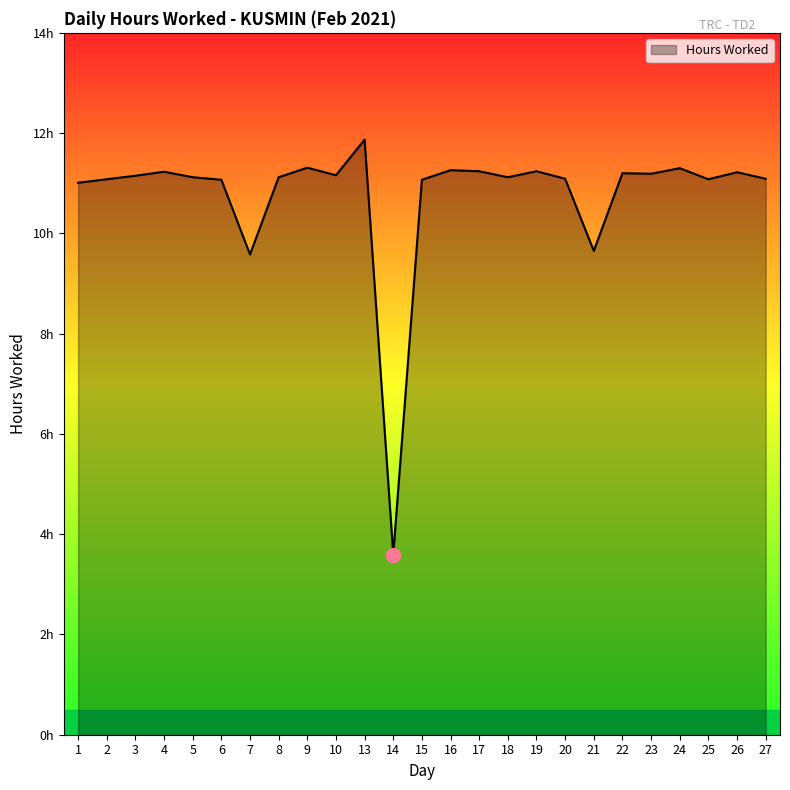

Reading left to right, extract all data points from this chart.

11.0	11.1	11.2	11.2	11.1	11.1	9.6	11.1	11.3	11.2	11.9	3.6	11.1	11.3	11.2	11.1	11.2	11.1	9.7	11.2	11.2	11.3	11.1	11.2	11.1